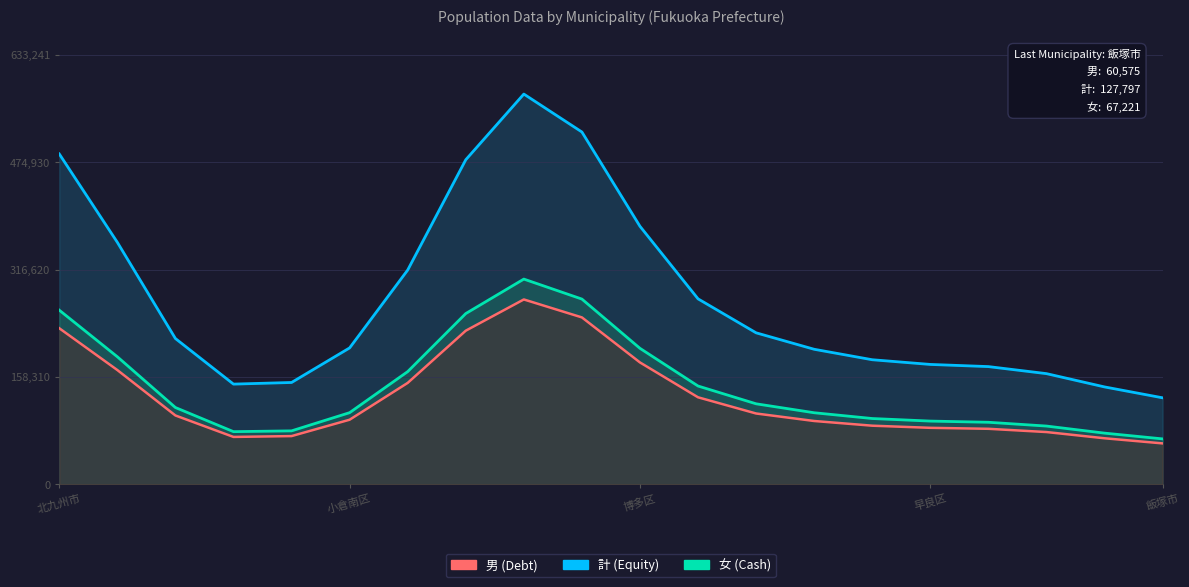

Rank the categories by 男 (Debt) value from highest to lowest.

8, 9, 北九州市, 7, 10, 小倉南区, 6, 11, 12, 博多区, 5, 13, 14, 15, 16, 17, 飯塚市, 早良区, 18, 19